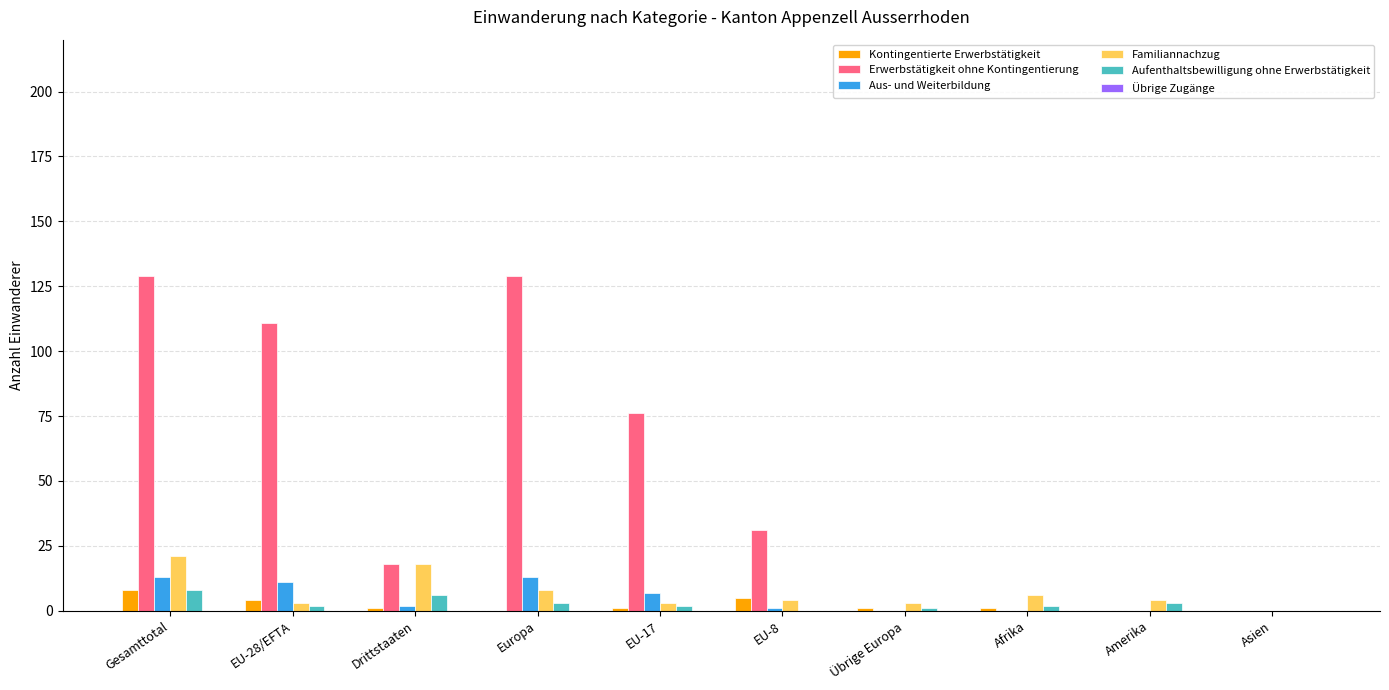

What is the sum of all Kontingentierte Erwerbstätigkeit values?

21